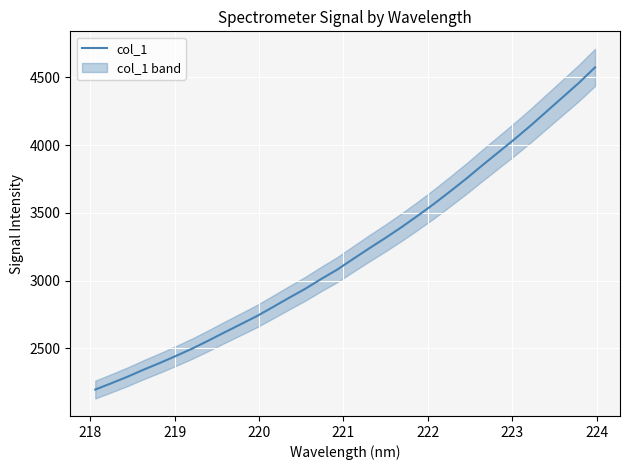

What is the highest value of the col_1 series?

4574.0